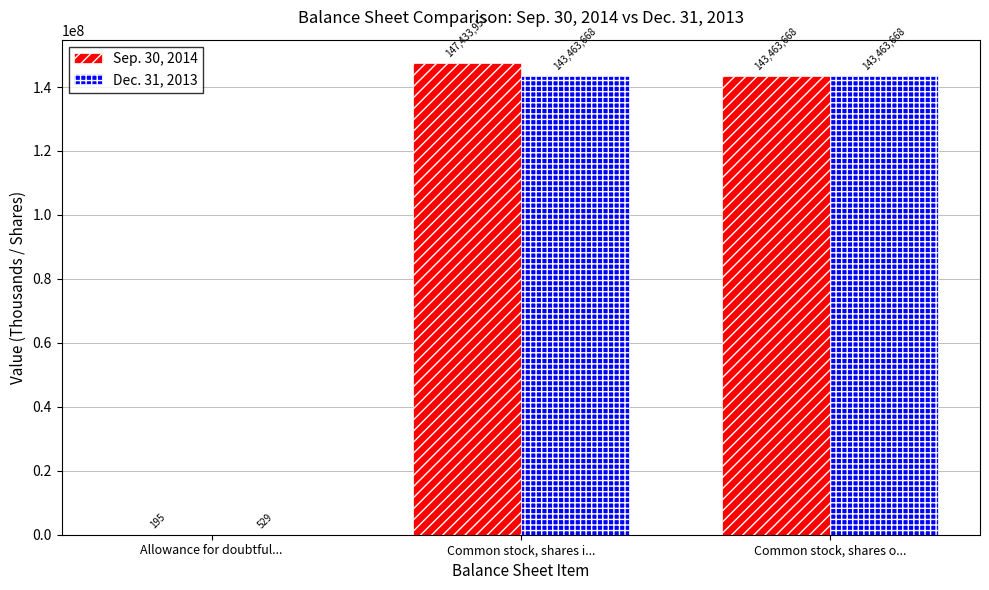

Between Allowance for doubtful... and Common stock, shares o..., which series saw the biggest shift?

Sep. 30, 2014